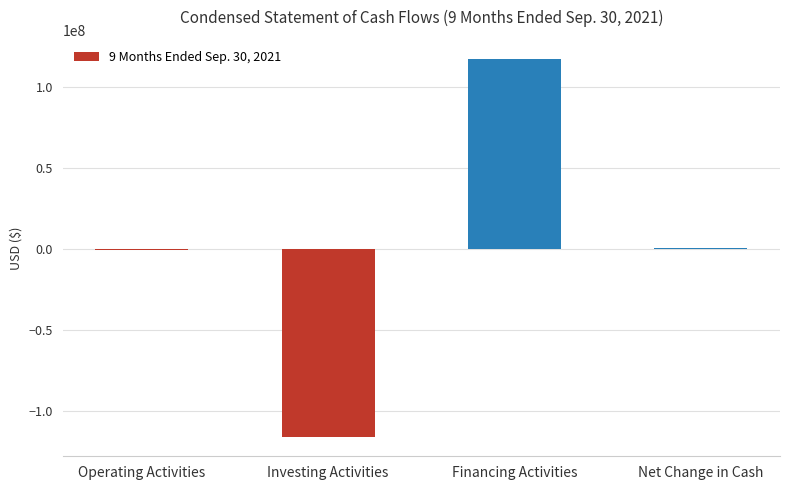

Are the bars horizontal?

No